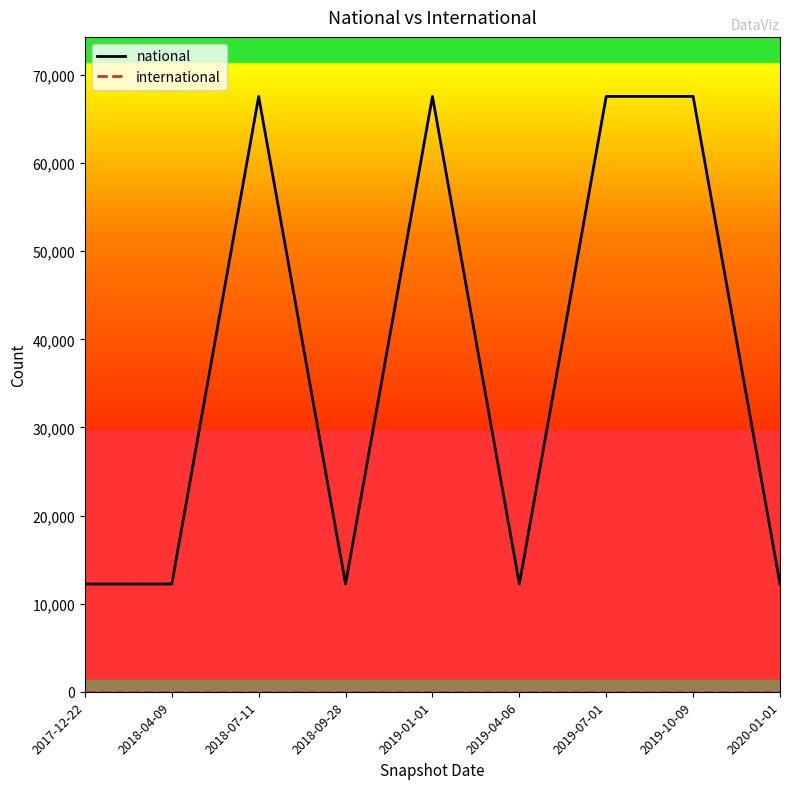

What is the difference between the maximum and minimum values in the national series?

55349